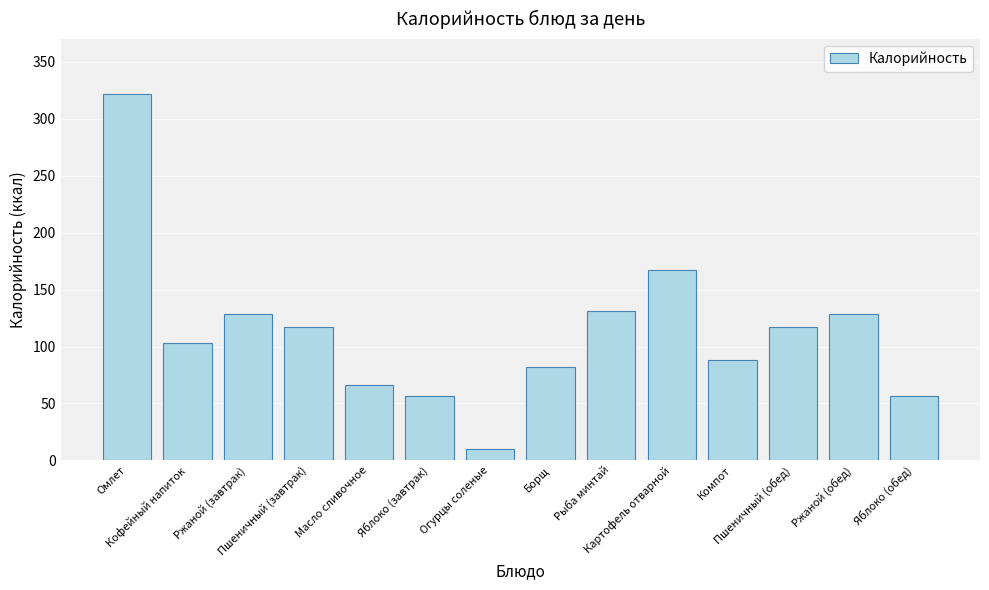

Does the chart contain any negative values?

No